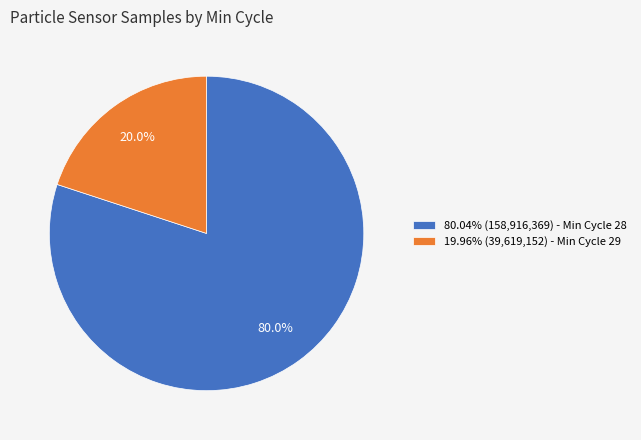

Is the sum of 80.04% (158,916,369) - Min Cycle 28 and 19.96% (39,619,152) - Min Cycle 29 greater than half?

Yes